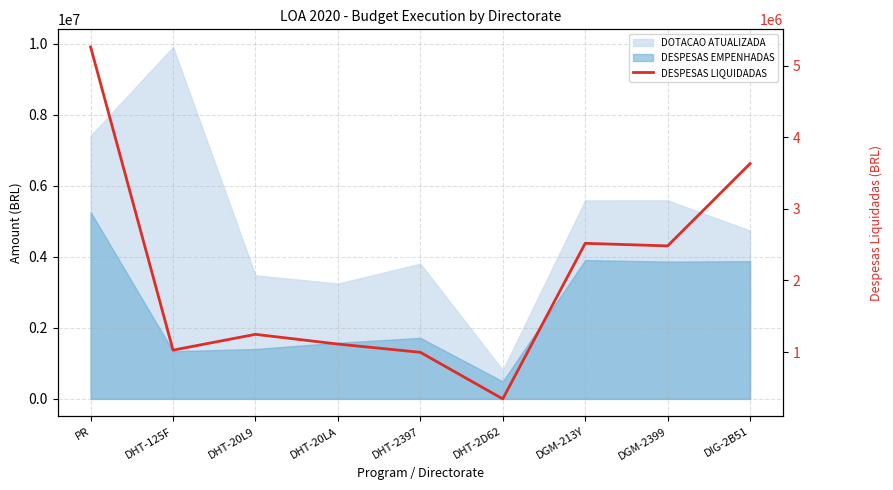

How many data points does each series have?

9